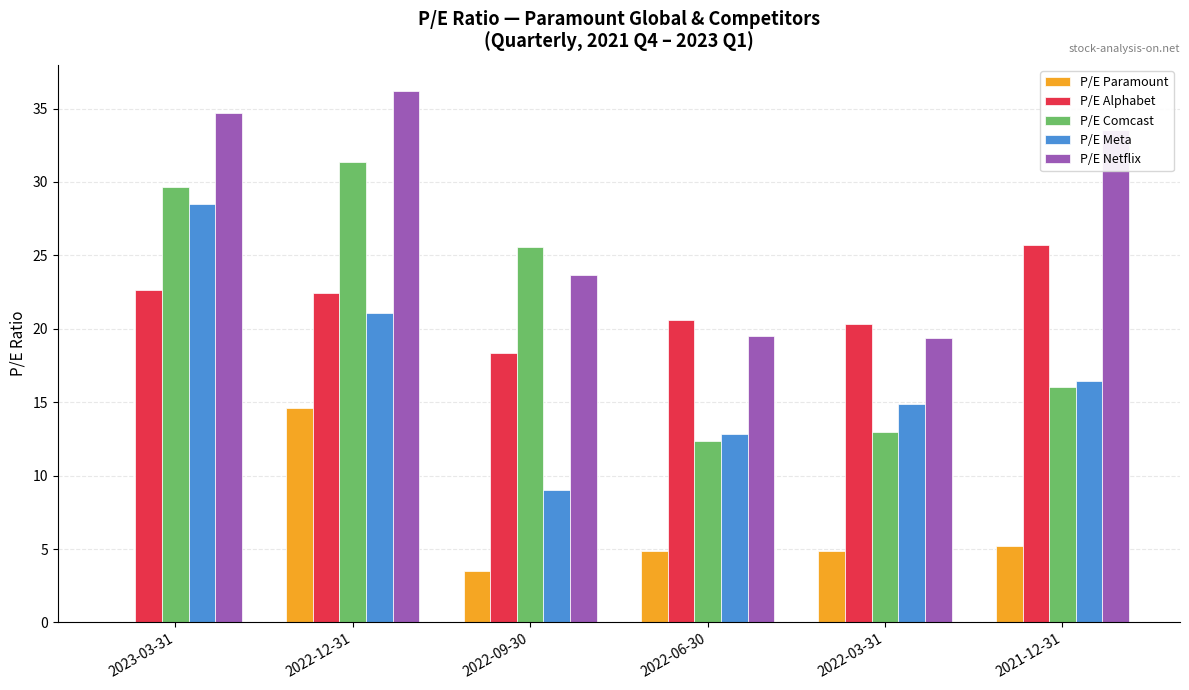

At which category is the sum across all series the highest?

2022-12-31